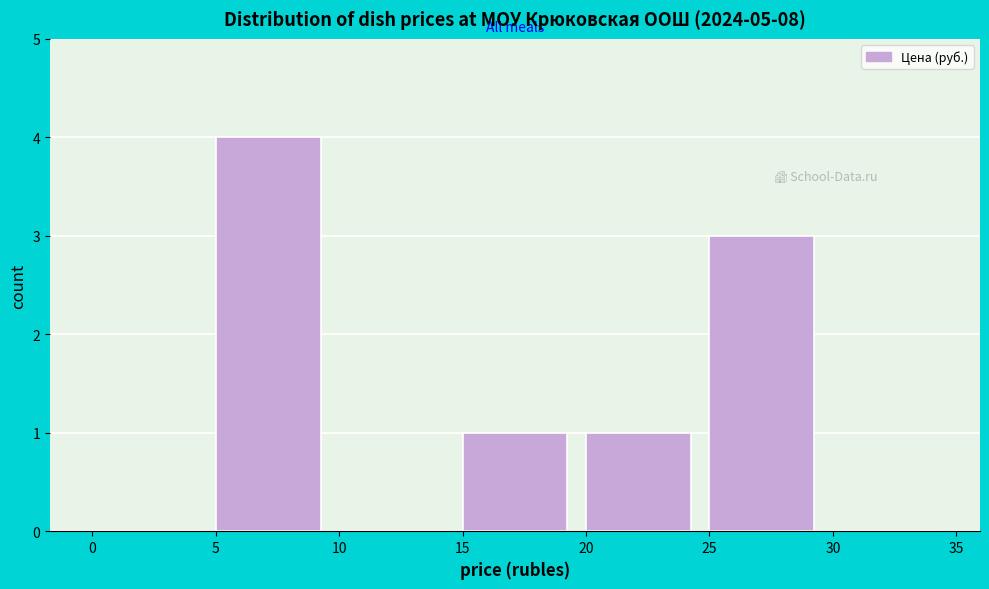

Reading left to right, transcribe this chart: for each bar, give the range it covers on the x-axis and its height. The values are not printed on the chart, so give them approximately, as read against the axis.

0 to 5: 0
5 to 10: 4
10 to 15: 0
15 to 20: 1
20 to 25: 1
25 to 30: 3
30 to 35: 0